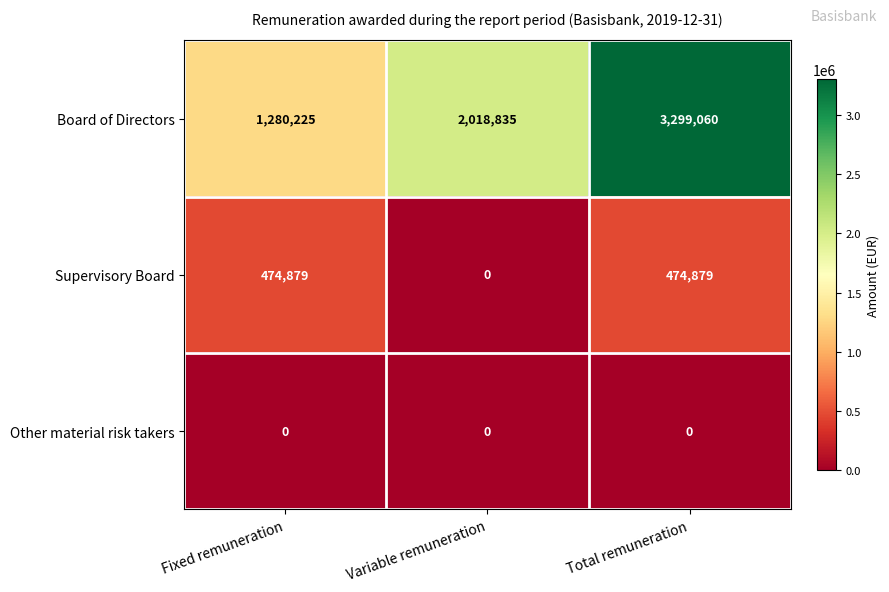

Which category has the highest value across all series?

Total remuneration